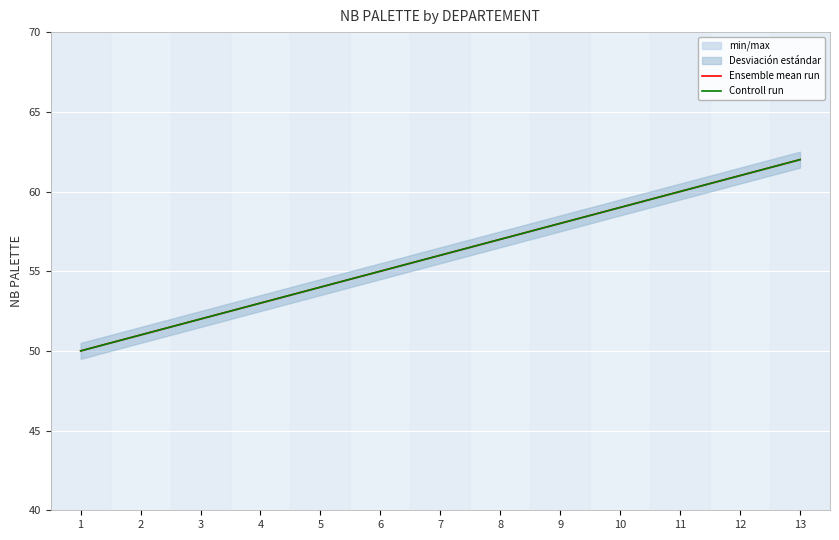

Which category has the lowest value across all series?

1